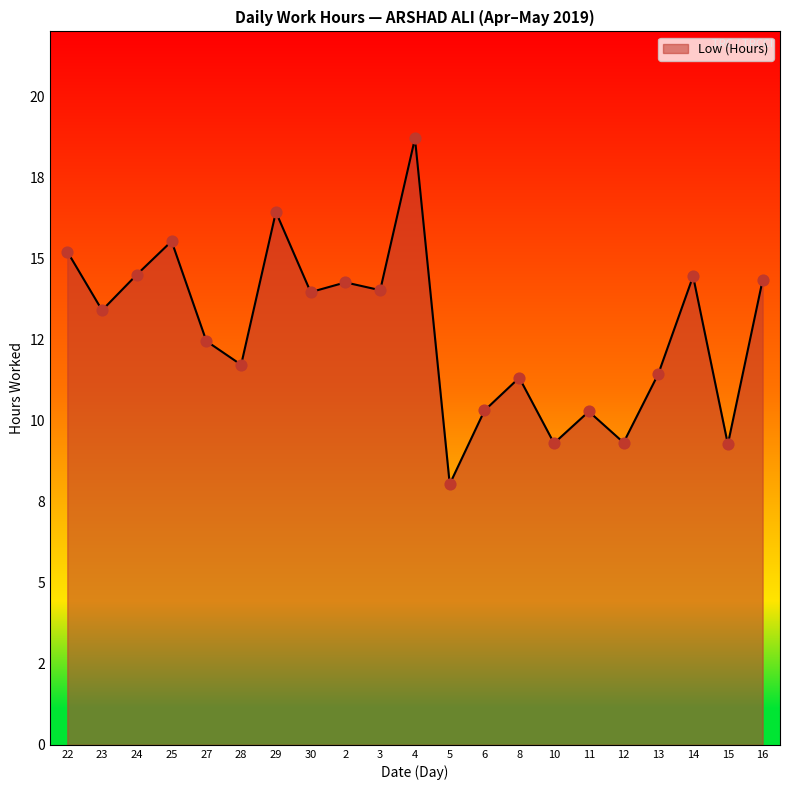

Approximately how many times larger is the value at 16 compared to 2?

1.0